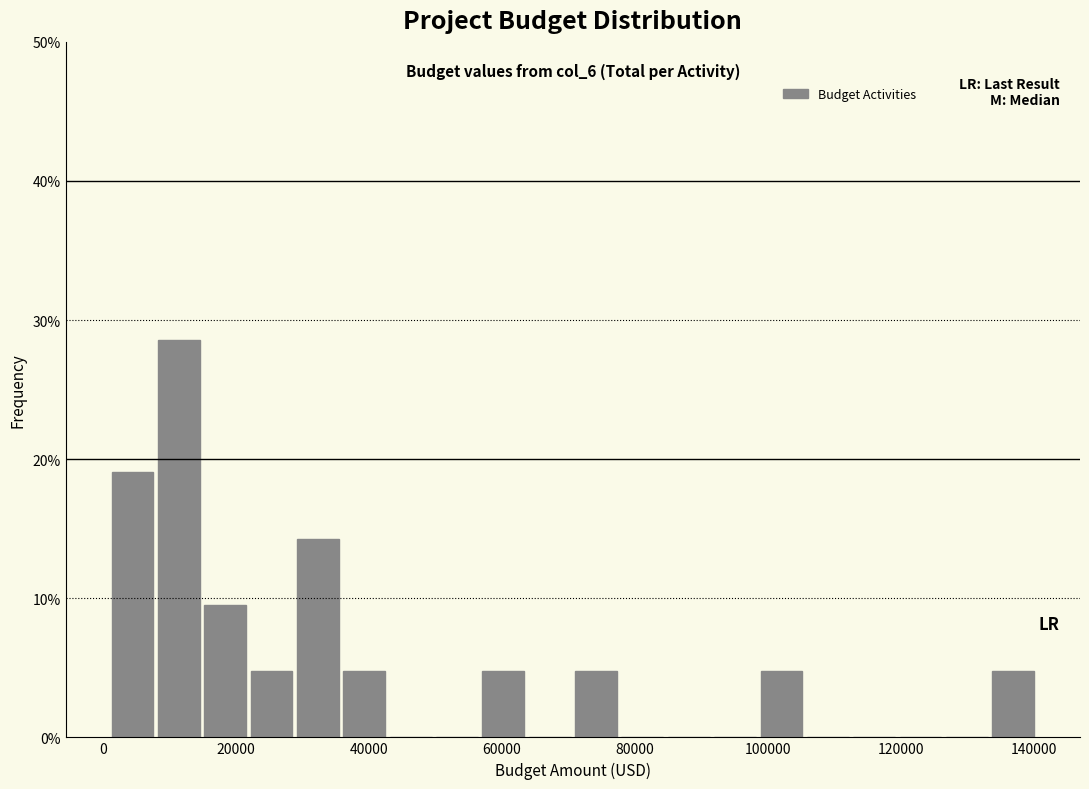

Read against the x-axis, roughly where is the centre of the tallest bar?

12000